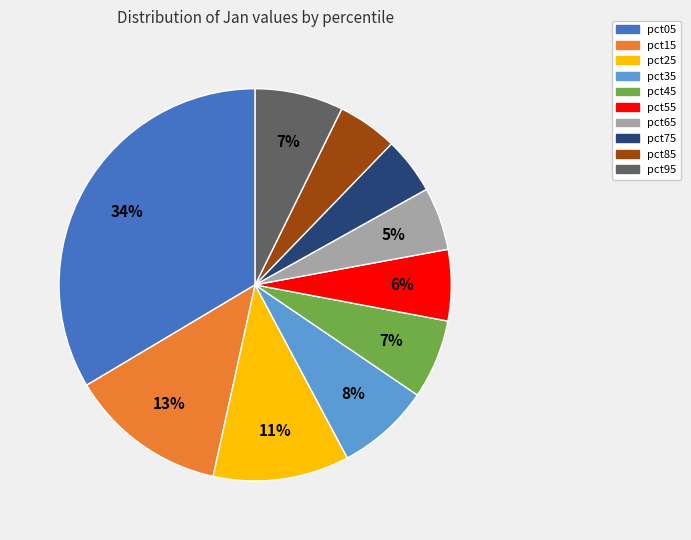

Does pct35 represent more than half of the total?

No